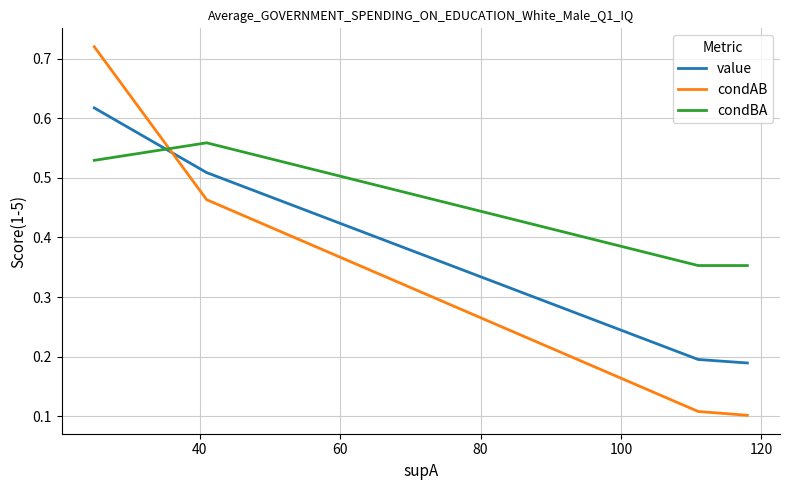

True or false: value and condBA intersect in this chart.

True